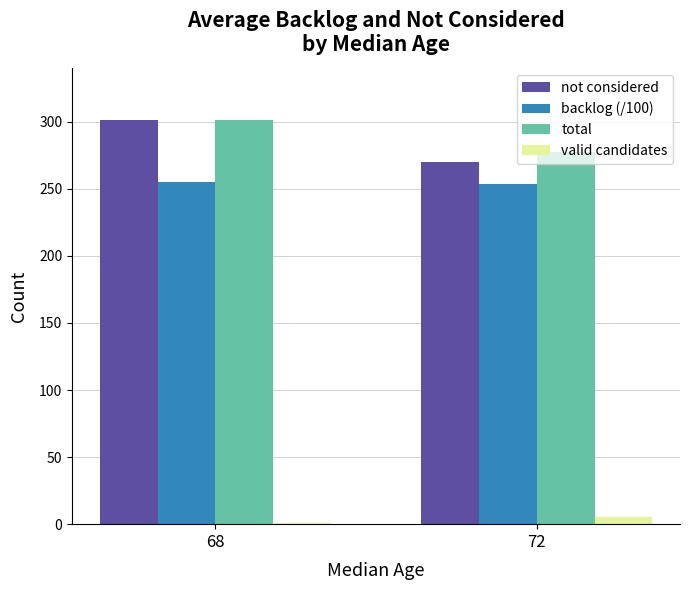

The value of total at 72 is 277.5. True or false?

True